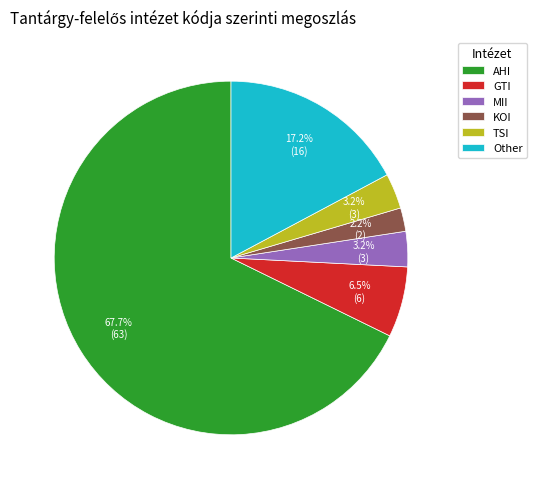

Between GTI and KOI, which is larger?

GTI